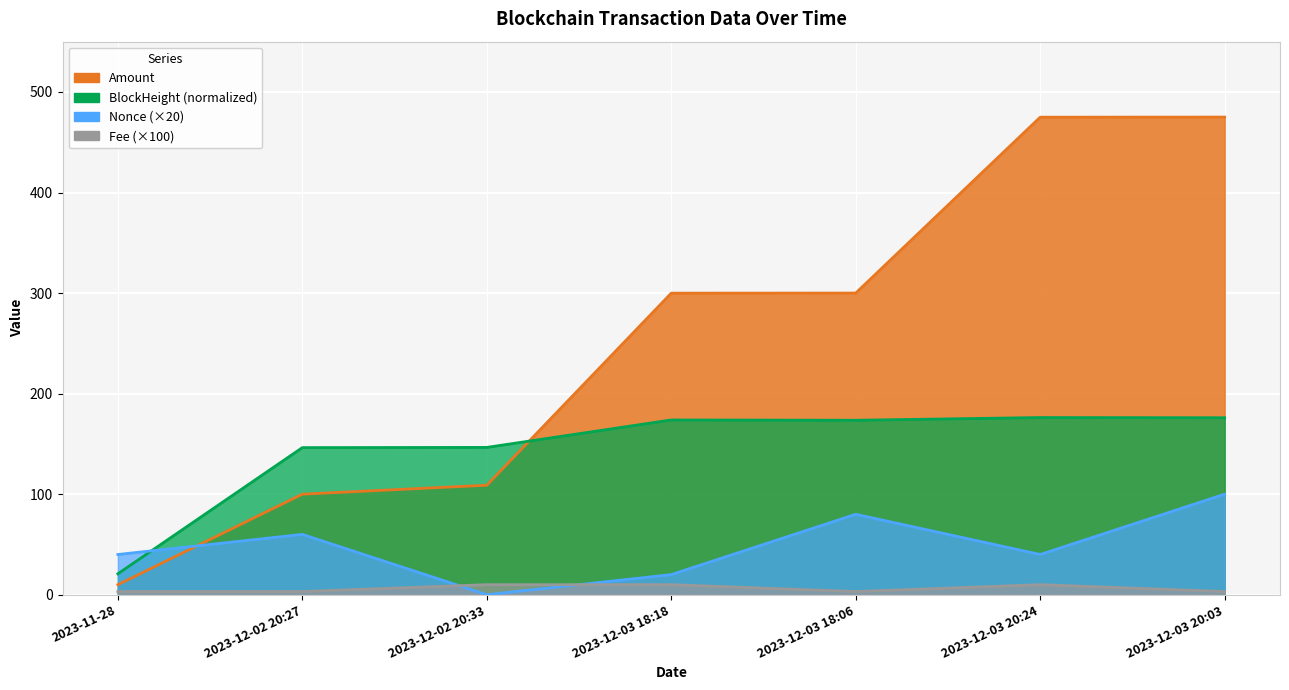

True or false: Amount and Fee cross at least once.

False